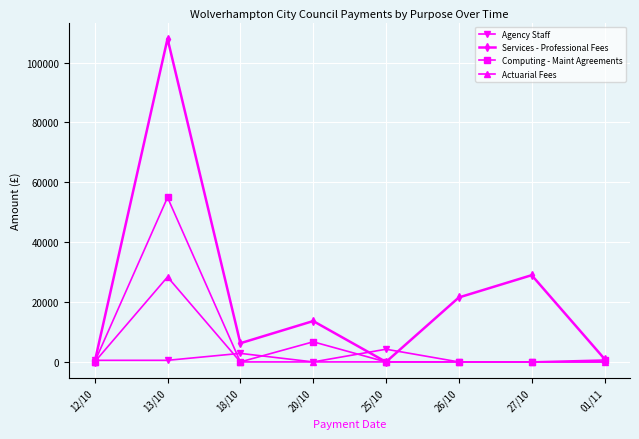

The value of Agency Staff at 20/10 is 0.0. True or false?

True